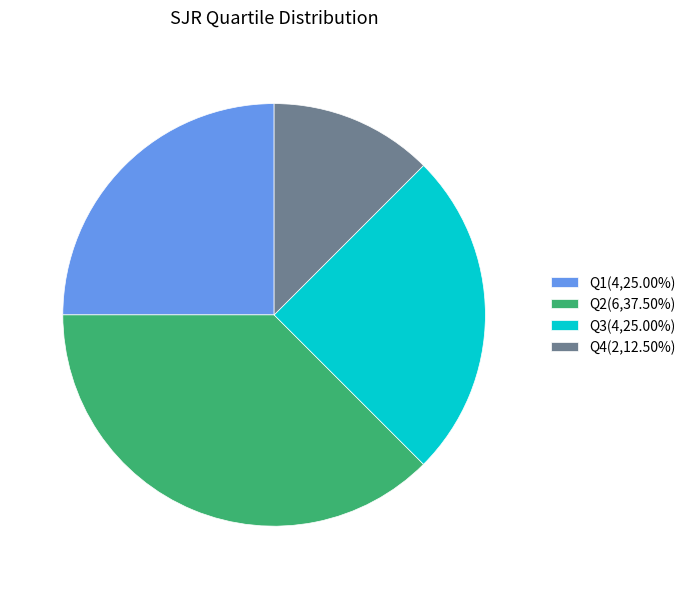

True or false: Q2 accounts for 45% of the total.

False